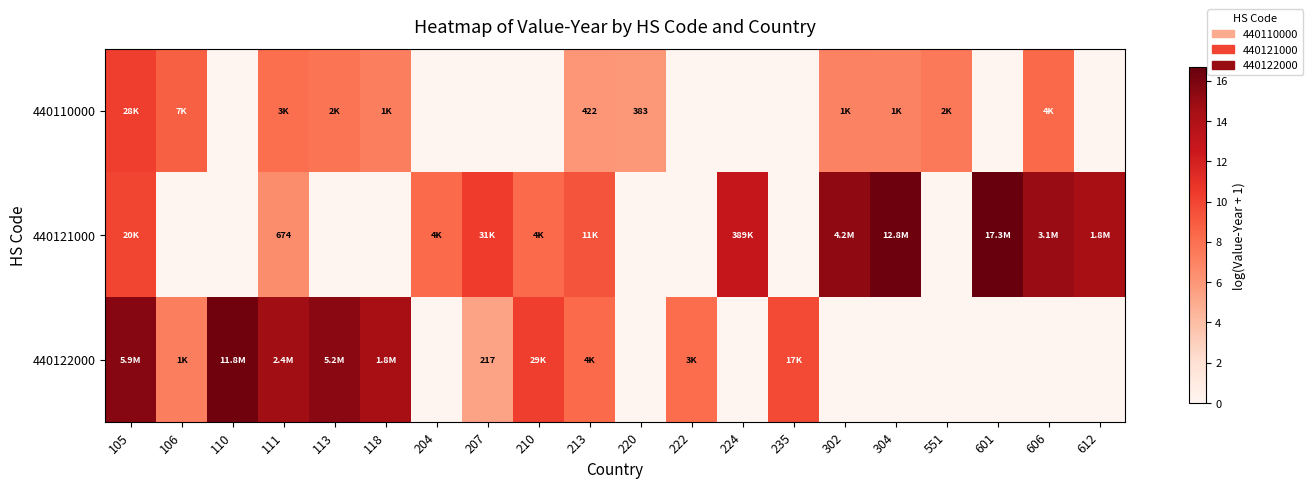

What is the difference between the second highest and minimum values in the 440121000 series?

16.4